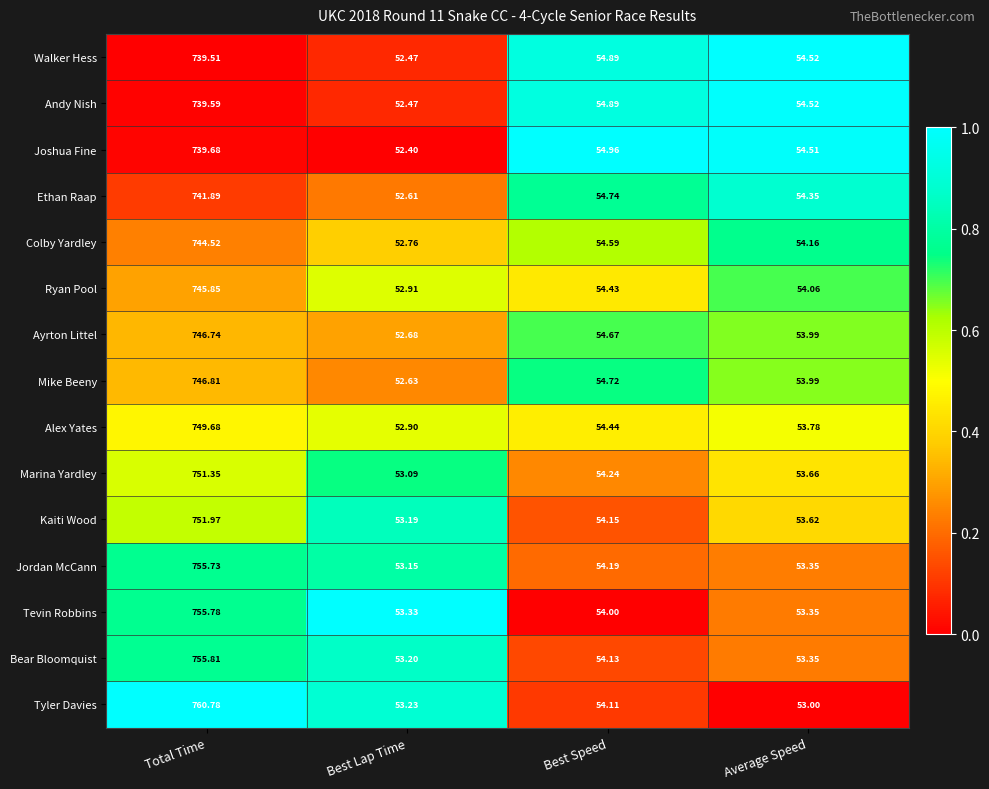

At which label is Andy Nish closest to 396?

Best Speed